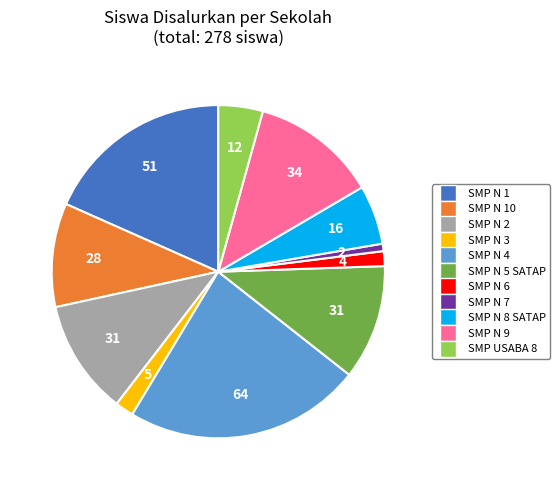

Does any single category account for the majority?

No